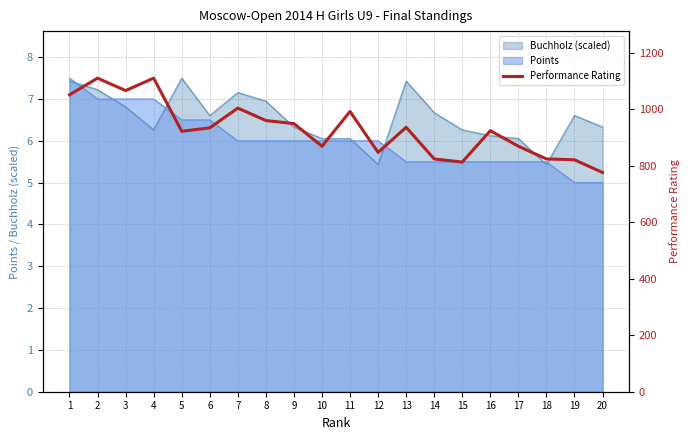

The value of Points at 16 is 5.5. True or false?

True